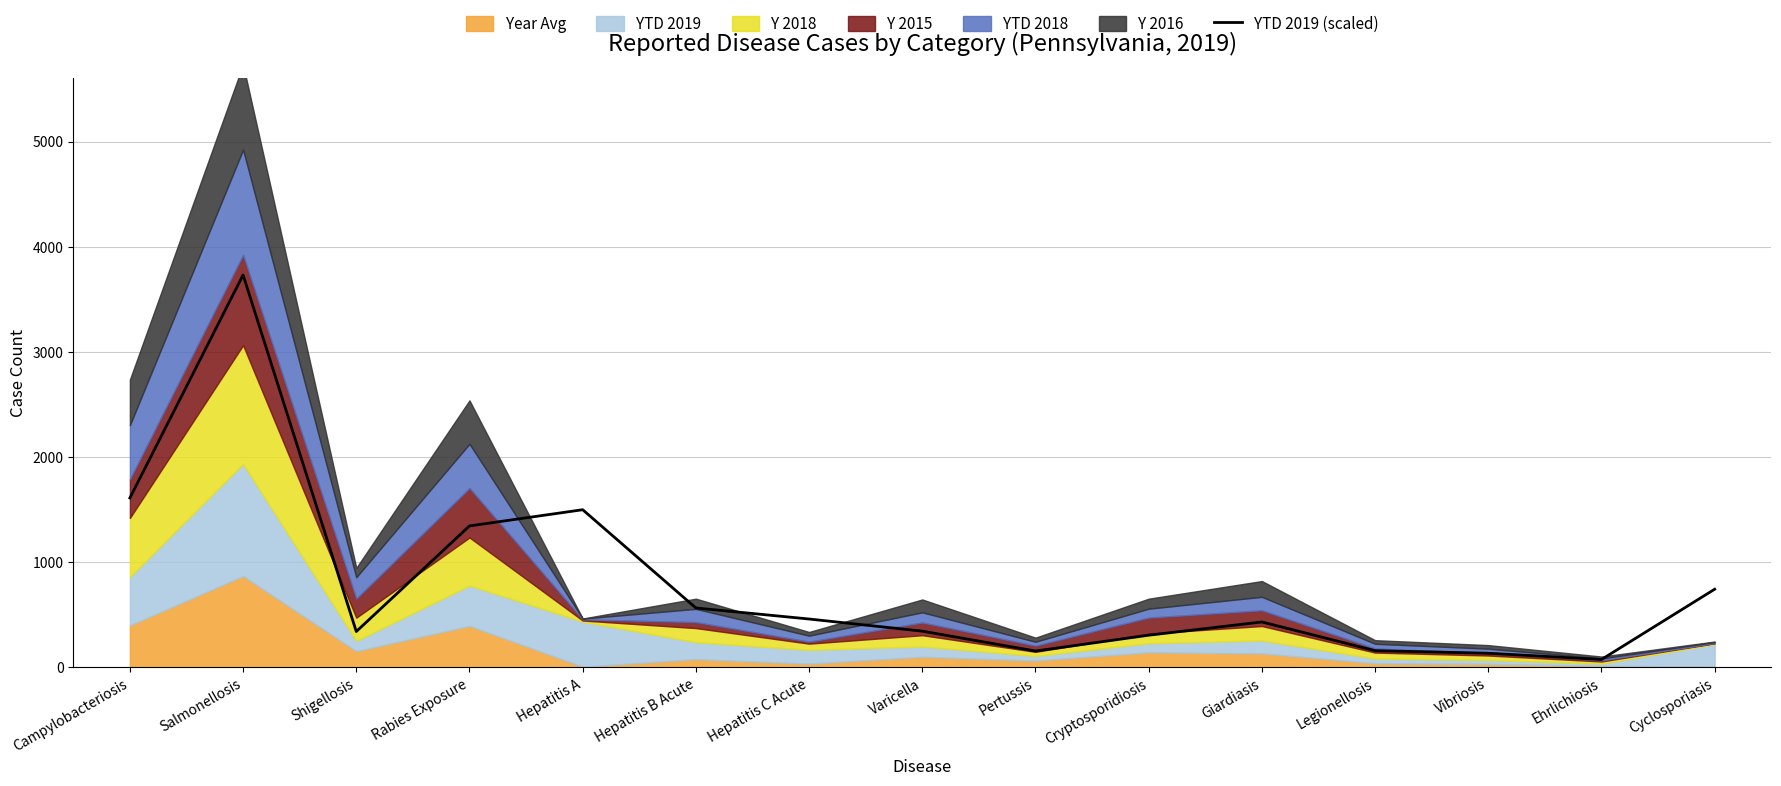

What is the label of the 12th point from the right?

Rabies Exposure